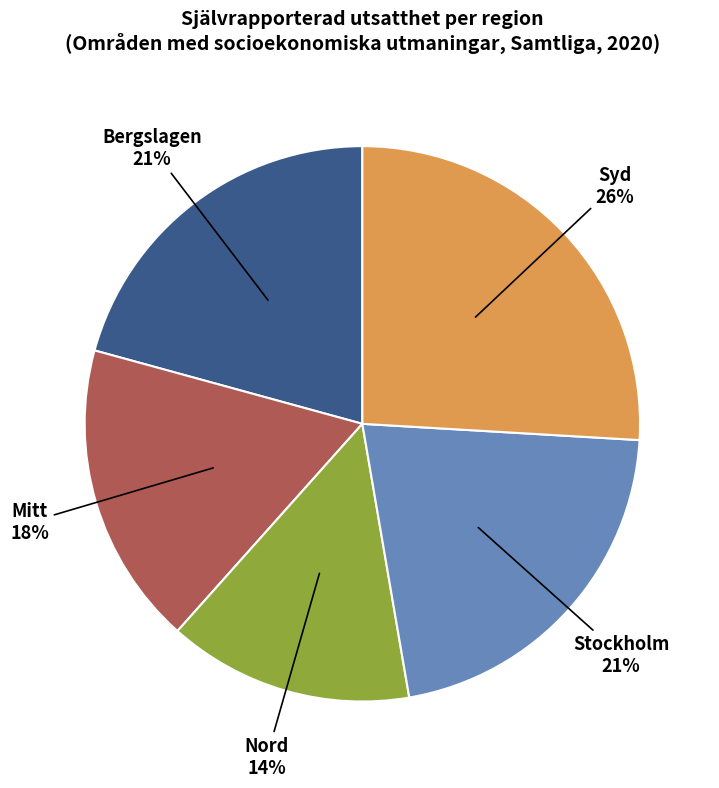

How many segments does this pie chart have?

5